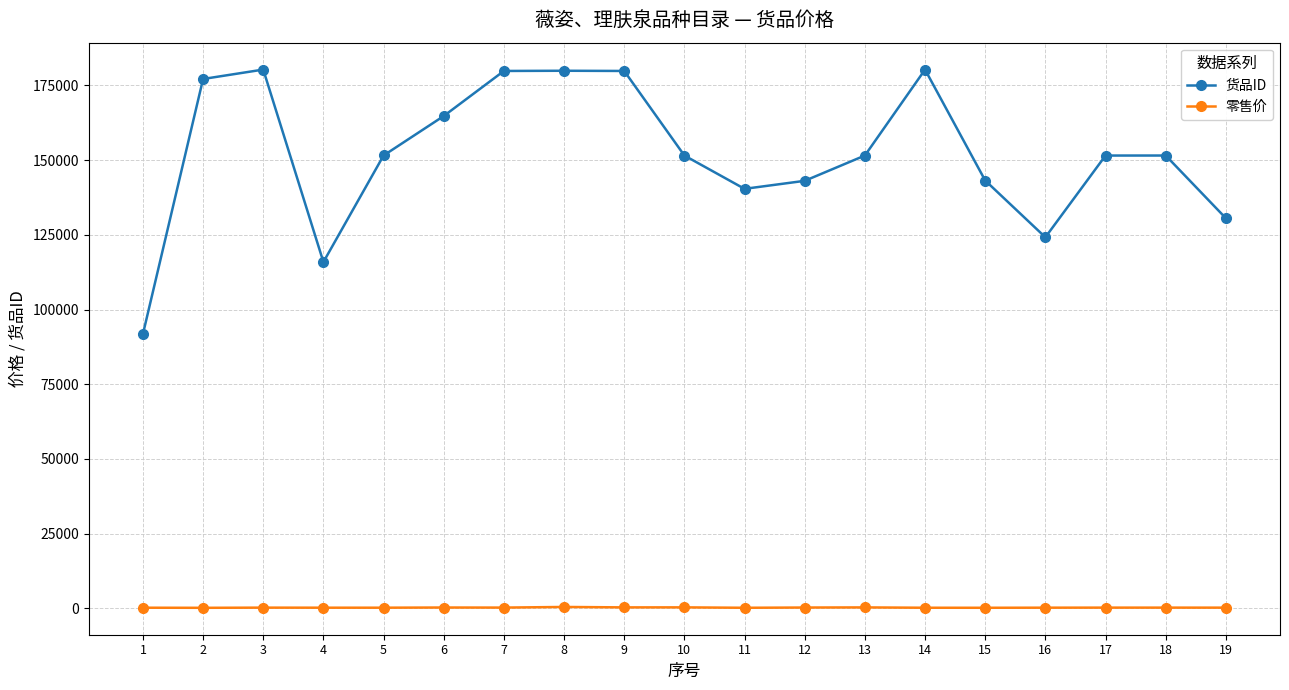

How many categories are shown in the chart?

19